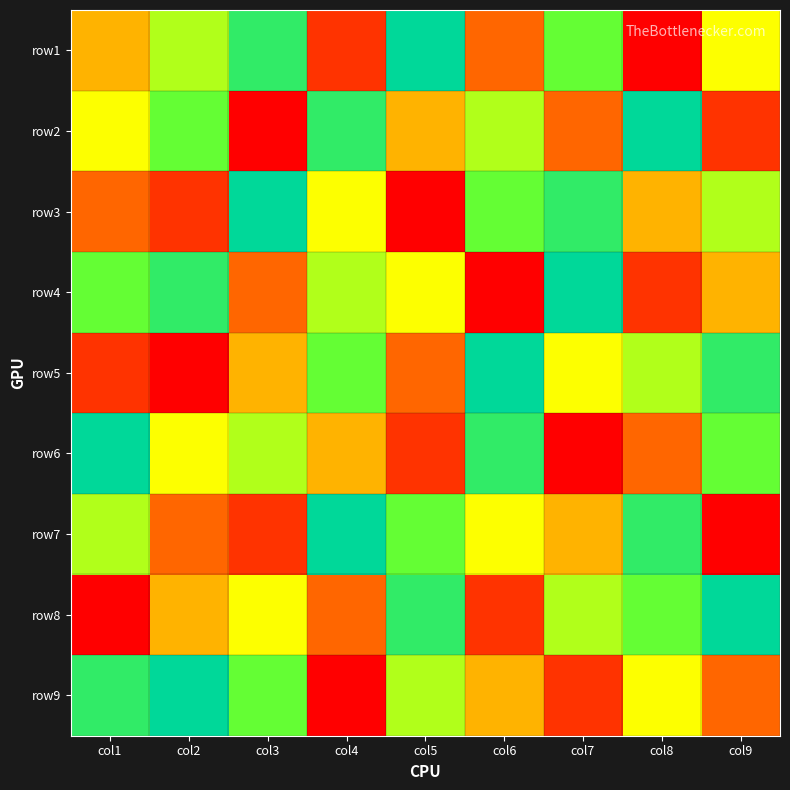

At col3, list the series in order from smallest to largest.

row2, row7, row4, row5, row8, row6, row9, row1, row3